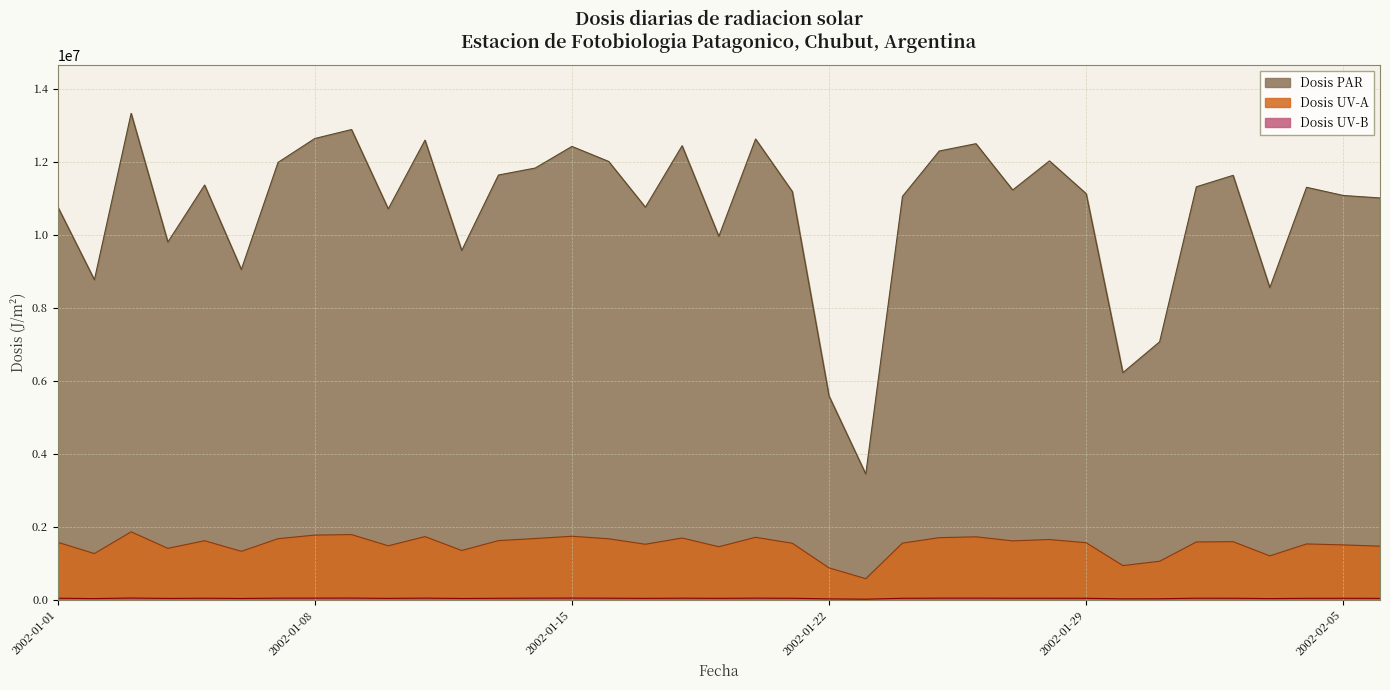

What is the label of the 37th point from the left?

2002-02-06